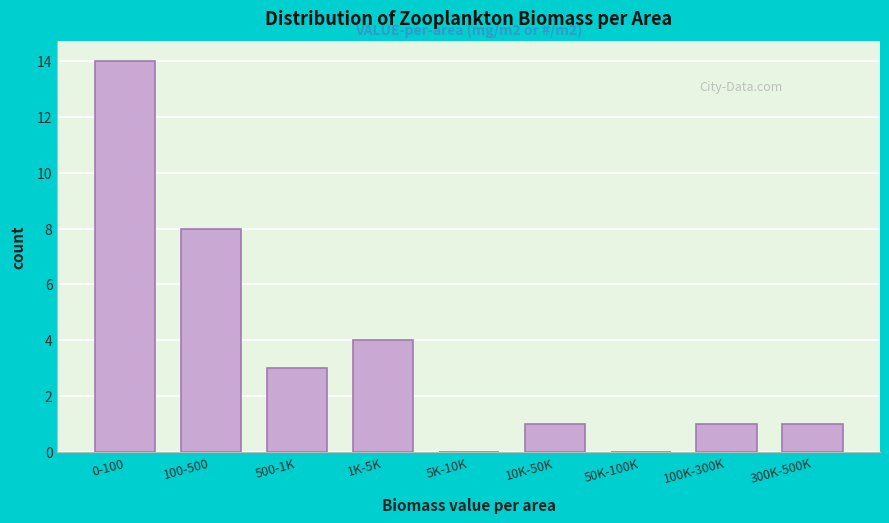

Reading left to right, what are all the values shown in this chart?

0-100=14	100-500=8	500-1K=3	1K-5K=4	5K-10K=0	10K-50K=1	50K-100K=0	100K-300K=1	300K-500K=1